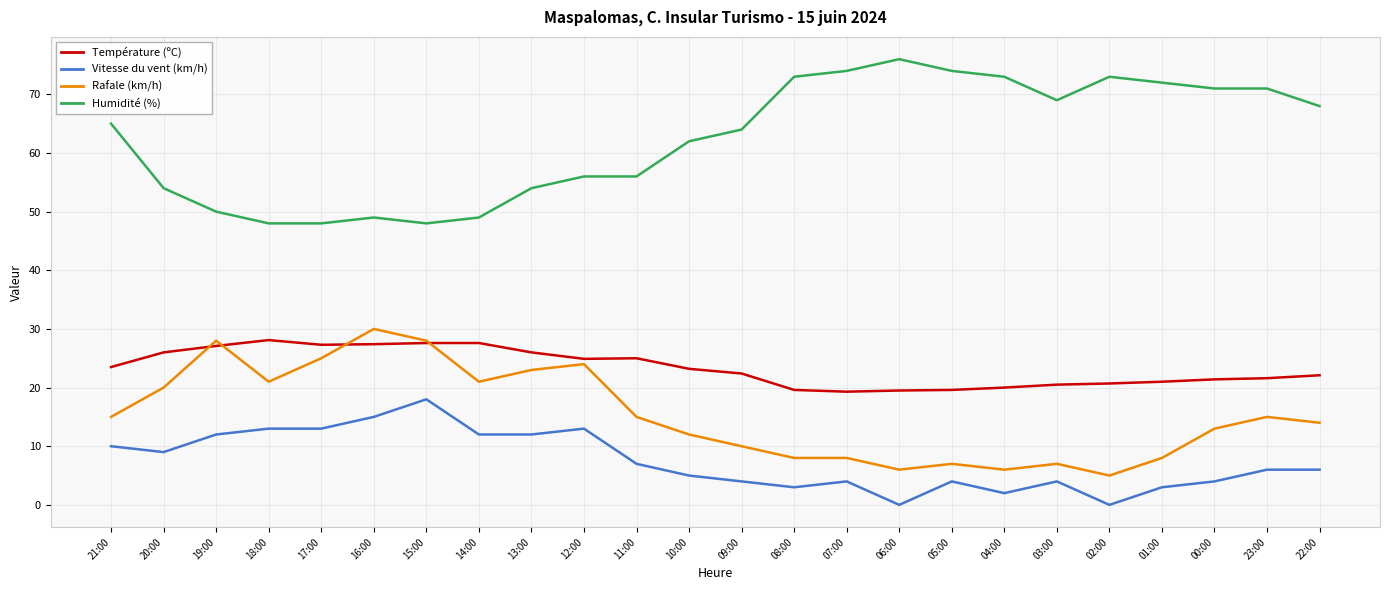

Which series has the largest total across all categories?

Humidité (%)